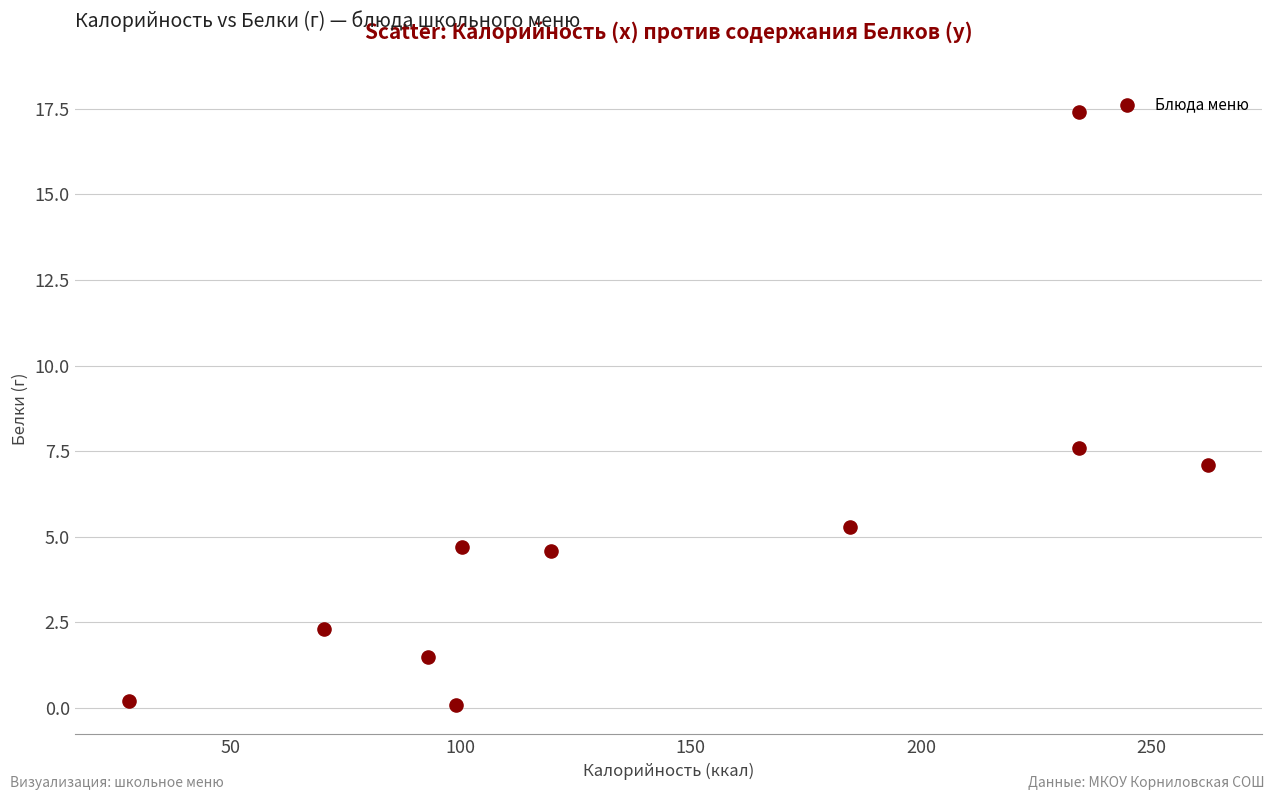

What Y value in the scatter plot is closest to 8?

7.6